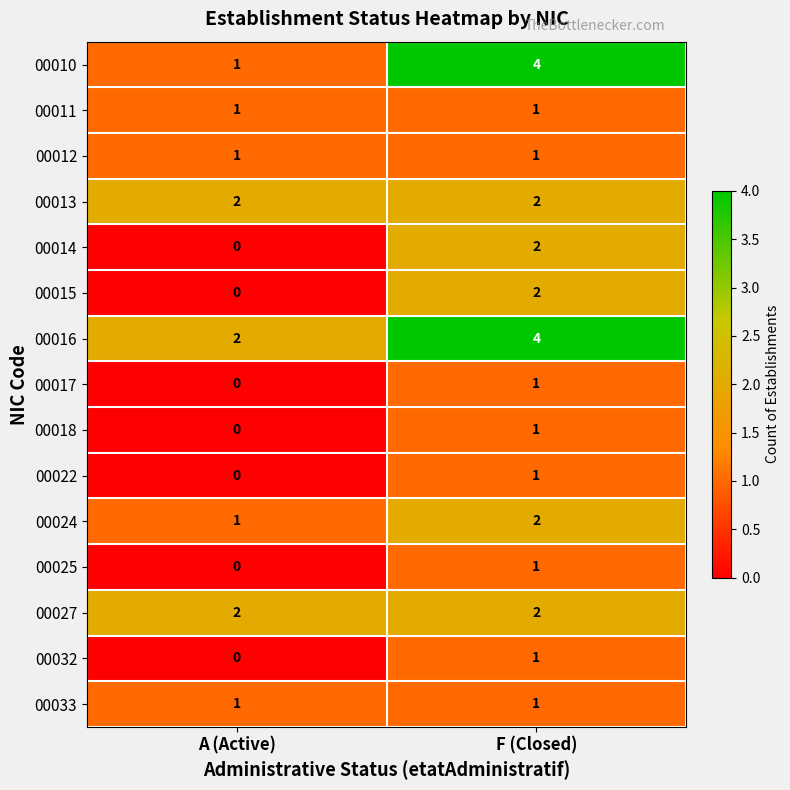

At which label is 00014 closest to 1?

A (Active)